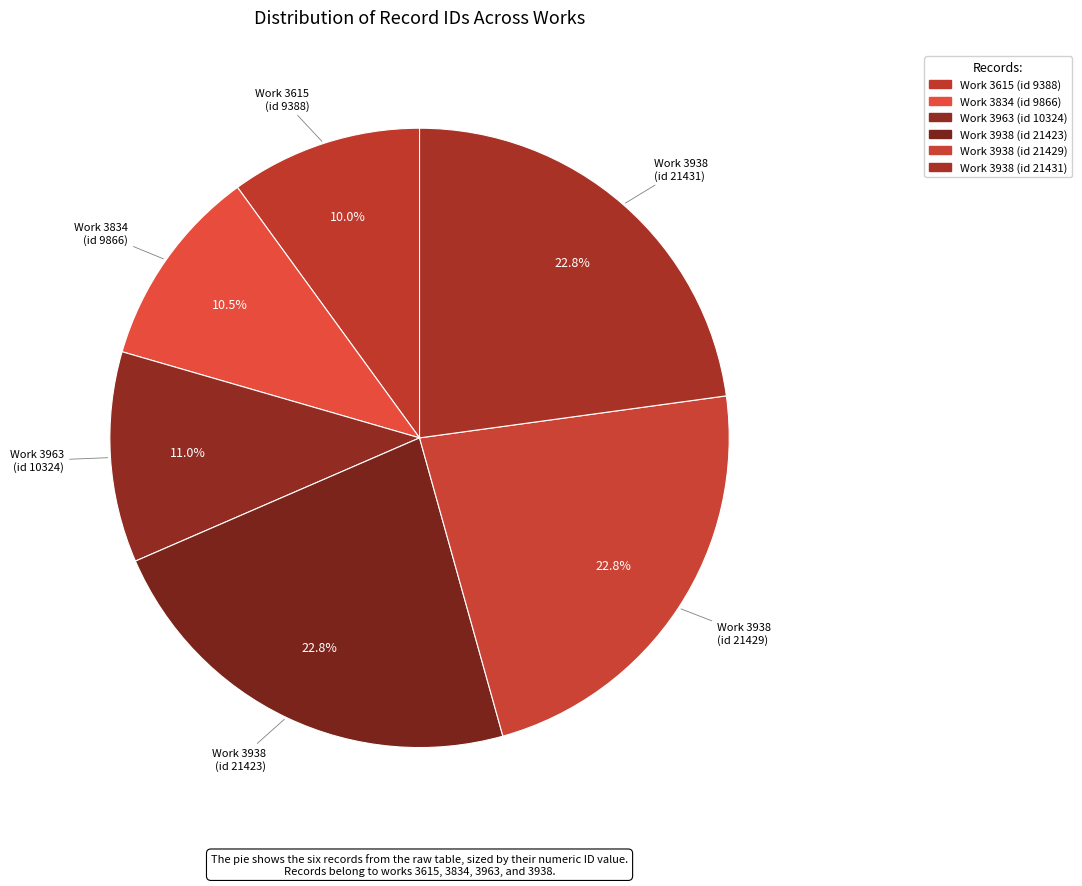

Between Work 3615 (id 9388) and Work 3938 (id 21423), which is larger?

Work 3938 (id 21423)